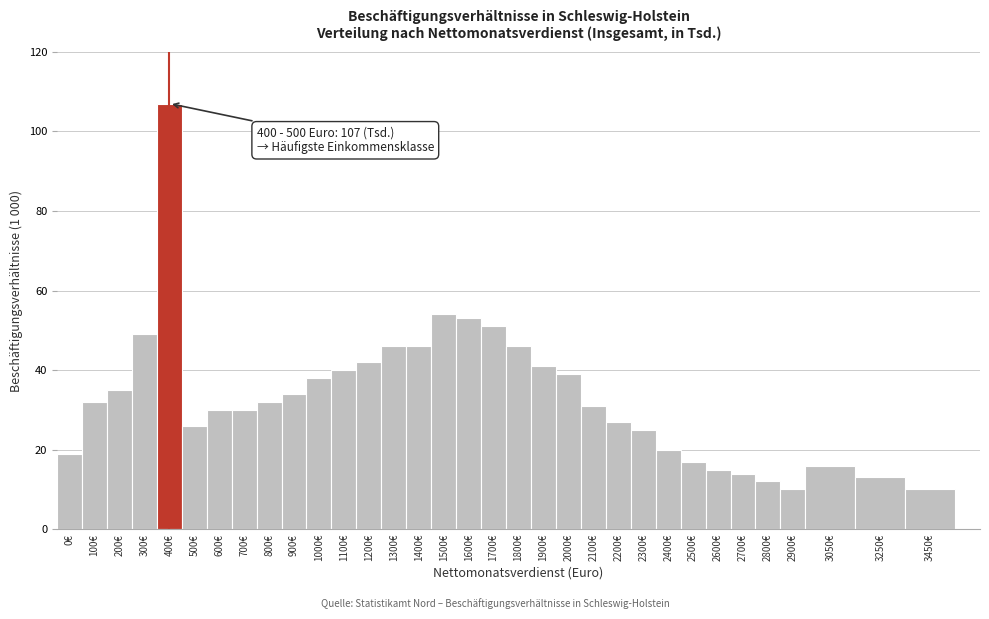

The value at 800€ is 32. True or false?

True